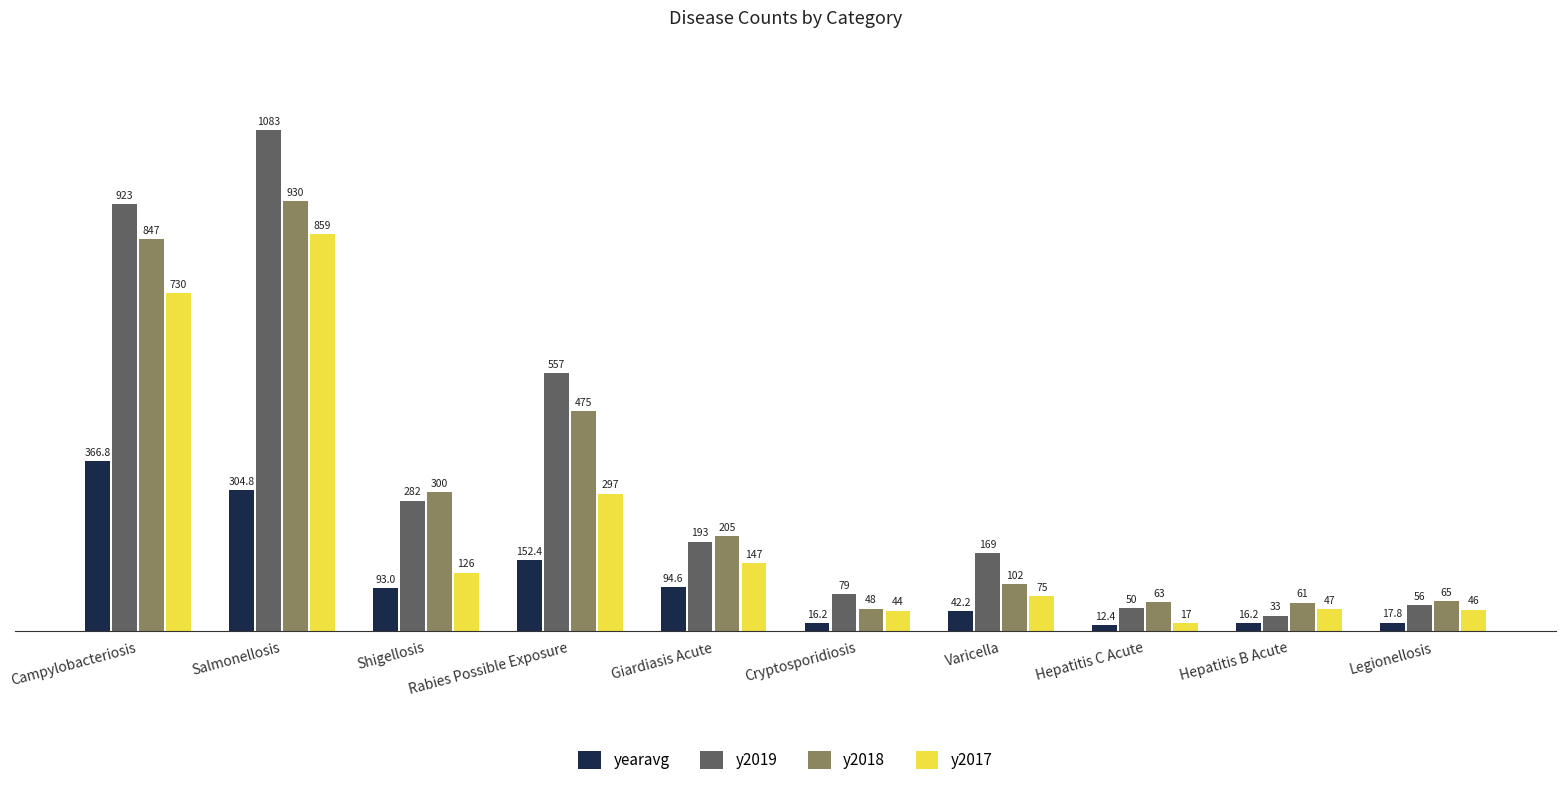

What is the sum of the y2019 values at Legionellosis and Rabies Possible Exposure?

613.0